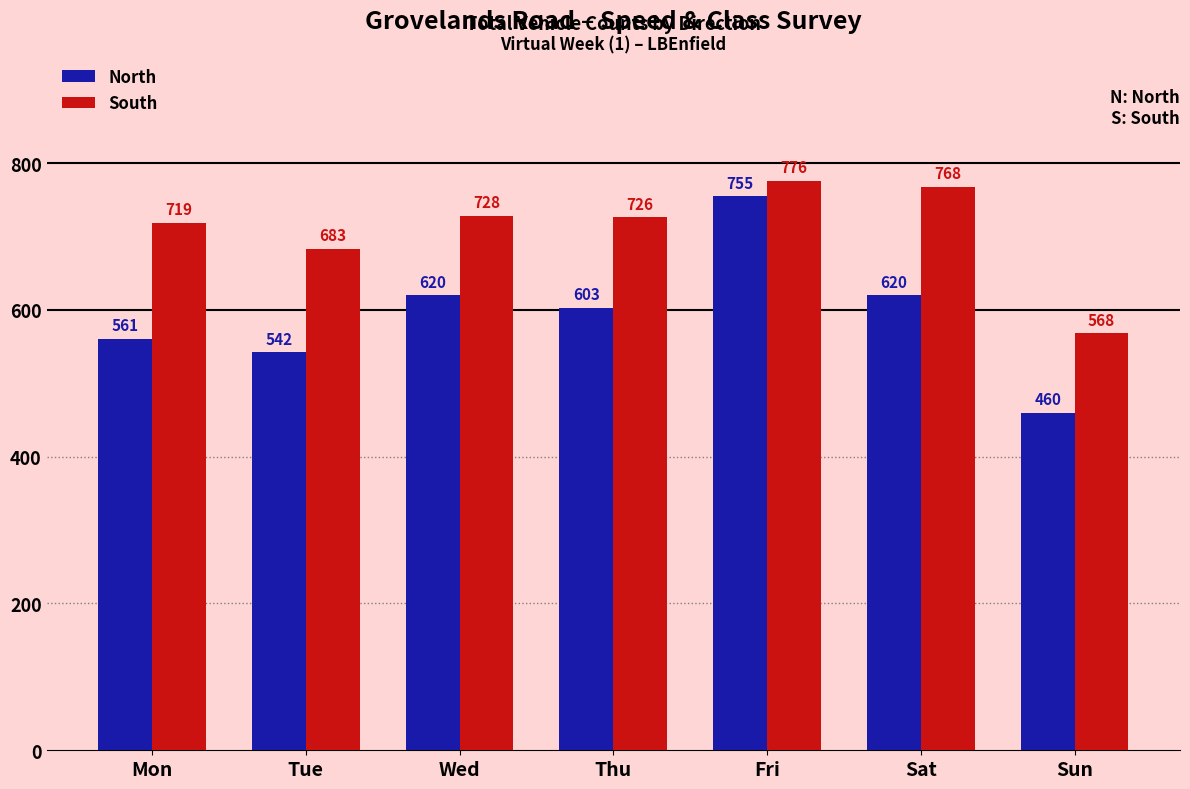

List the series in order of their peak value, lowest first.

North, South